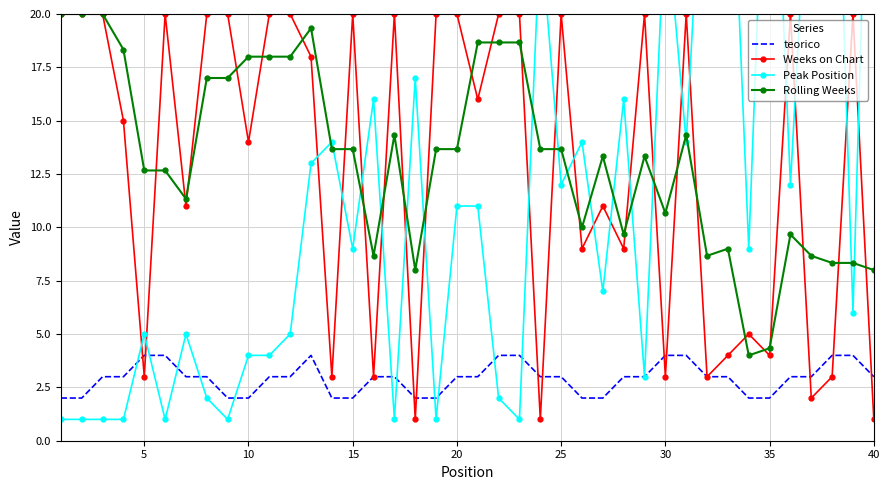

True or false: Rolling Weeks and teorico intersect in this chart.

False